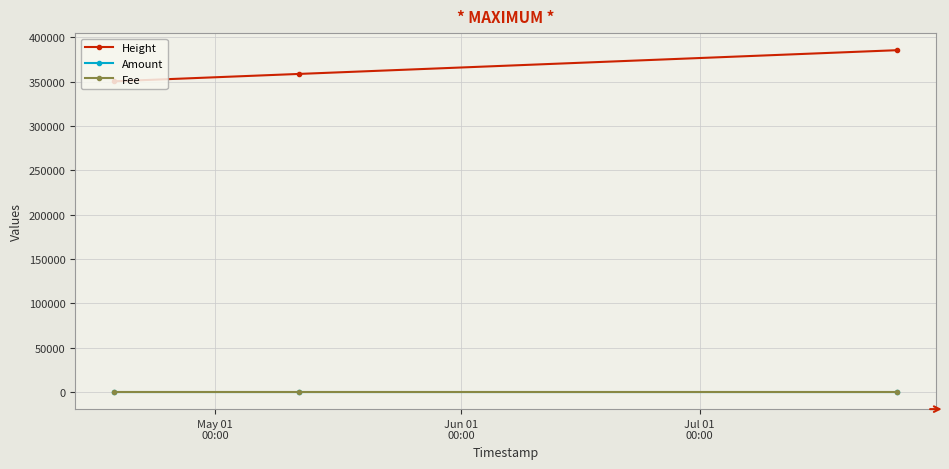

Which series has the largest range (max minus min)?

Height